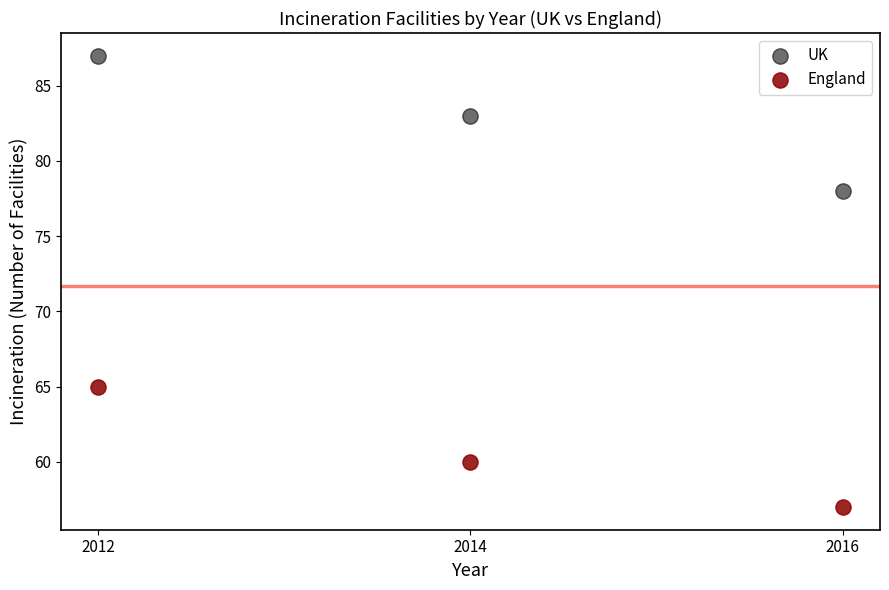

What are all the series names shown in the legend?

UK, England